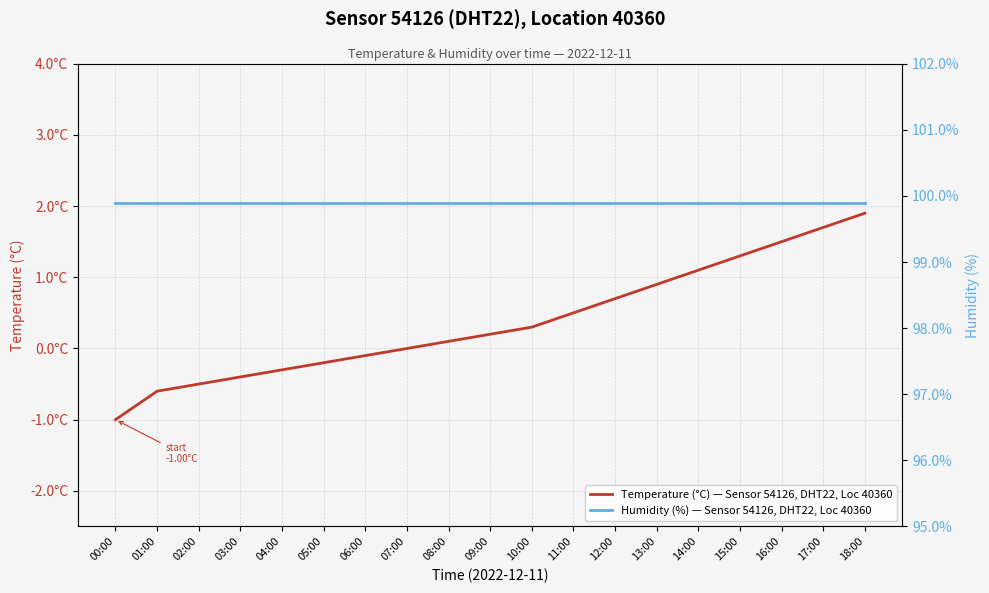

Reading right to left, list all the values displayed in this chart.

Temperature (°C) — Sensor 54126, DHT22, Location 40360: 18:00=1.9	17:00=1.7	16:00=1.5	15:00=1.3	14:00=1.1	13:00=0.9	12:00=0.7	11:00=0.5	10:00=0.3	09:00=0.2	08:00=0.1	07:00=0.0	06:00=-0.1	05:00=-0.2	04:00=-0.3	03:00=-0.4	02:00=-0.5	01:00=-0.6	00:00=-1.0
Humidity (%) — Sensor 54126, DHT22, Location 40360: 18:00=99.9	17:00=99.9	16:00=99.9	15:00=99.9	14:00=99.9	13:00=99.9	12:00=99.9	11:00=99.9	10:00=99.9	09:00=99.9	08:00=99.9	07:00=99.9	06:00=99.9	05:00=99.9	04:00=99.9	03:00=99.9	02:00=99.9	01:00=99.9	00:00=99.9